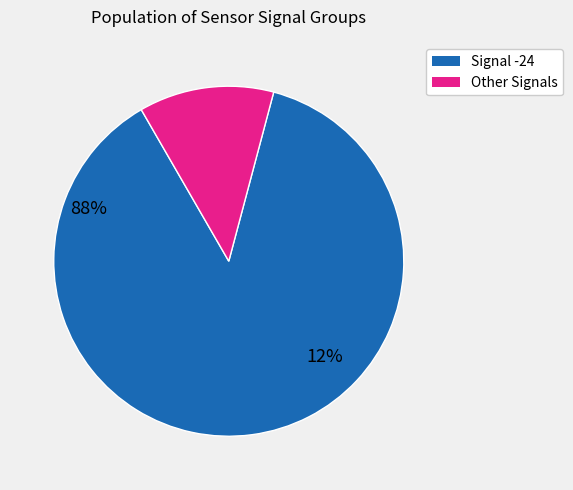

Which category has the smallest portion of the pie?

Other Signals